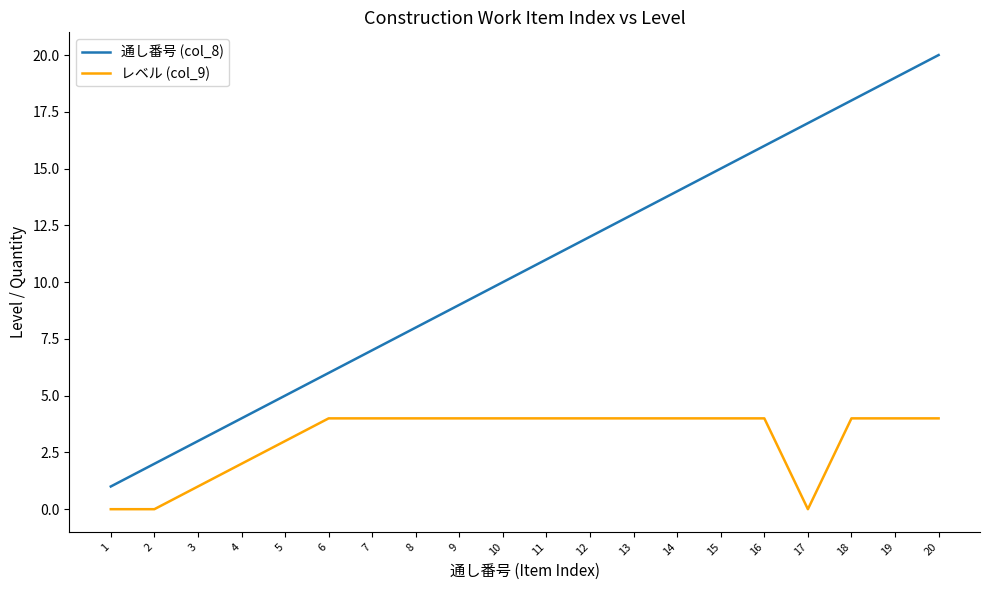

Which series has the largest total across all categories?

通し番号 (col_8)